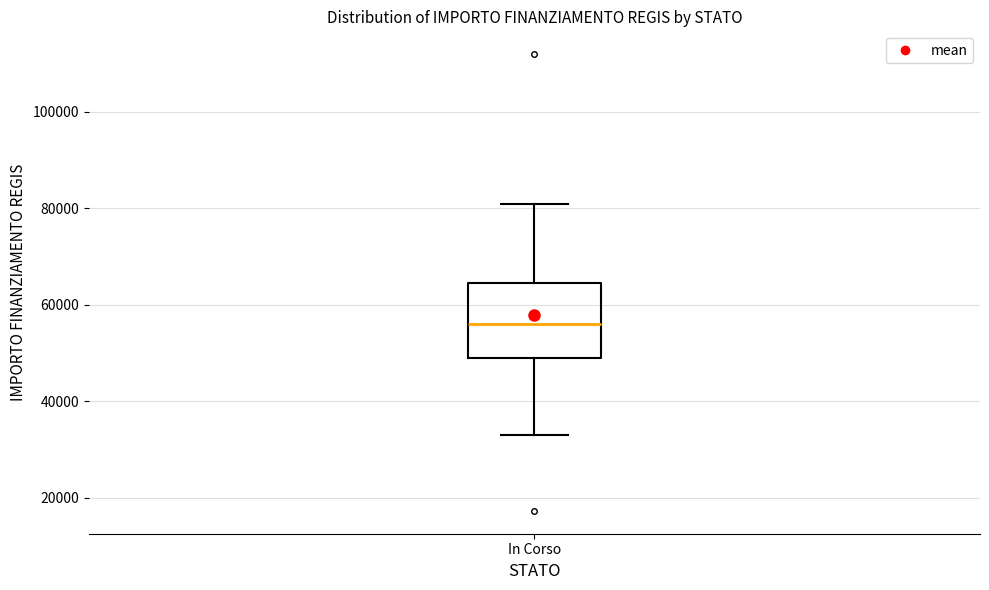

Where is the upper edge of the box for In Corso on the y-axis? The values are not printed on the chart, so give them approximately, as read against the axis.

64000